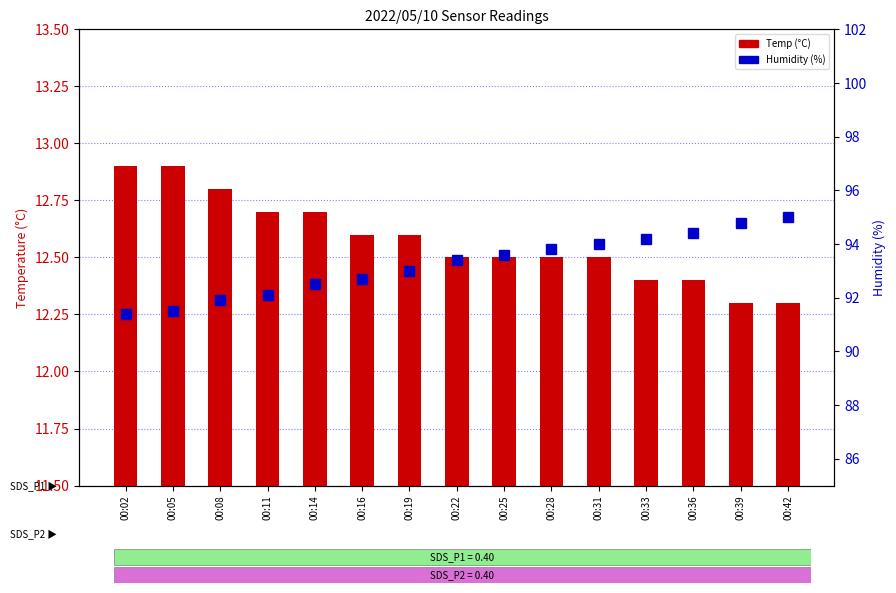

What are all the series names shown in the legend?

Temp, Humidity